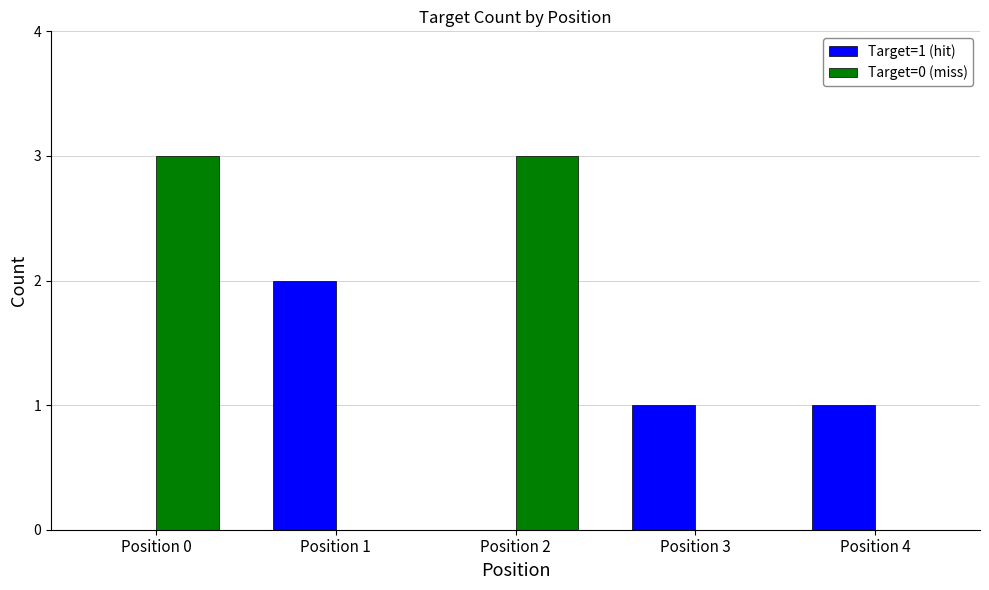

What are all the series names shown in the legend?

Target=1 (hit), Target=0 (miss)